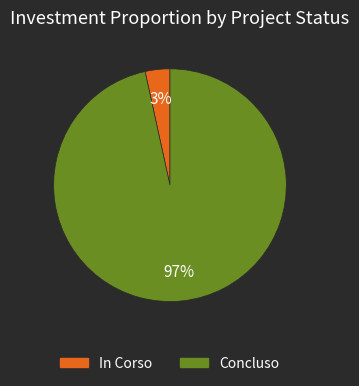

To the nearest percent, what is the combined percentage of In Corso and Concluso?

100%